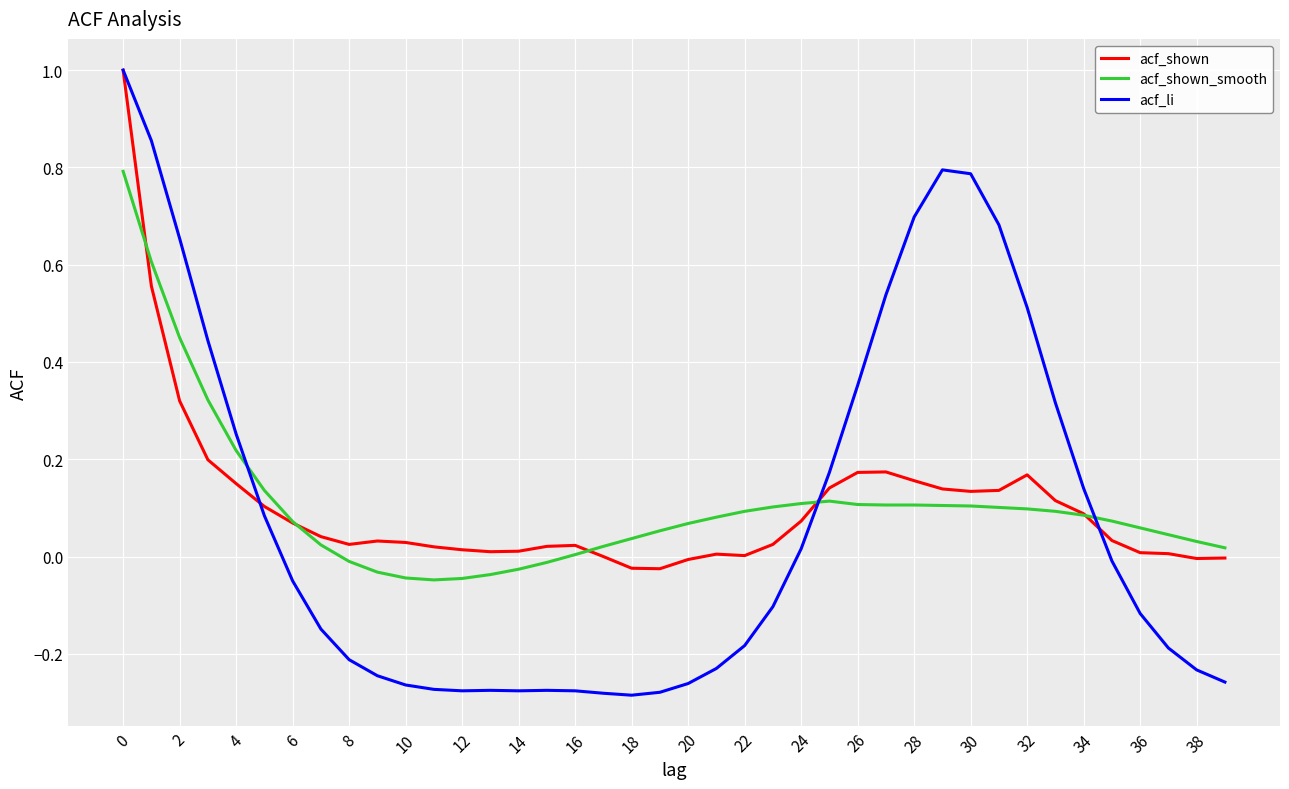

How many lines are shown in the chart?

3